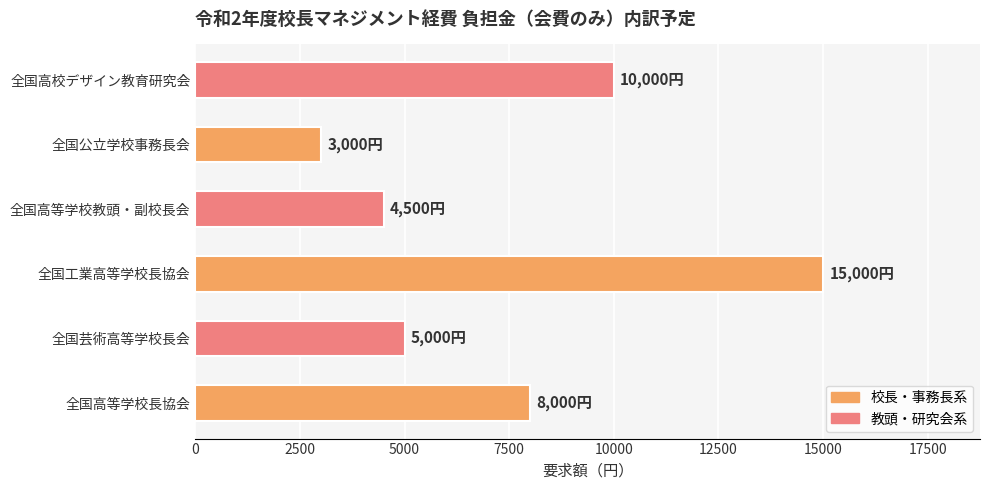

Approximately how many times larger is the value at 全国高校デザイン教育研究会 compared to 全国高等学校教頭・副校長会?

2.2